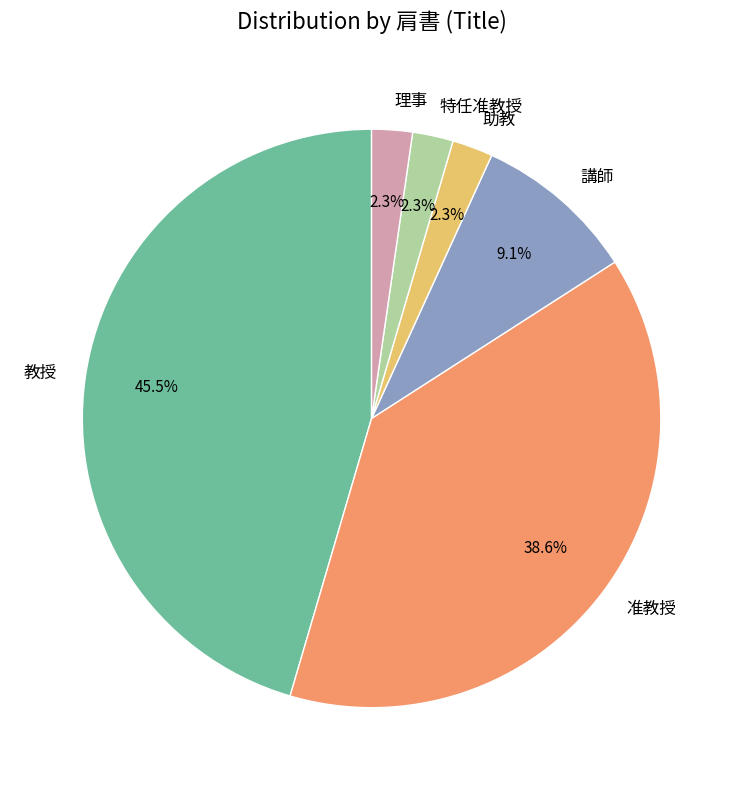

Is it true that 准教授 is 39% of the pie?

True